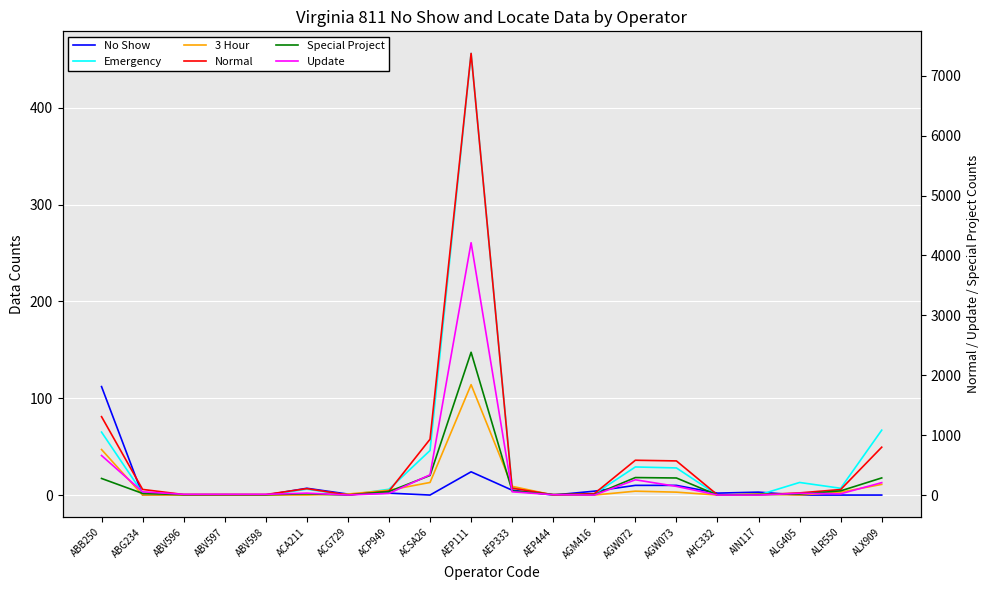

What are all the series names shown in the legend?

No Show, Emergency, 3 Hour, Normal, Special Project, Update